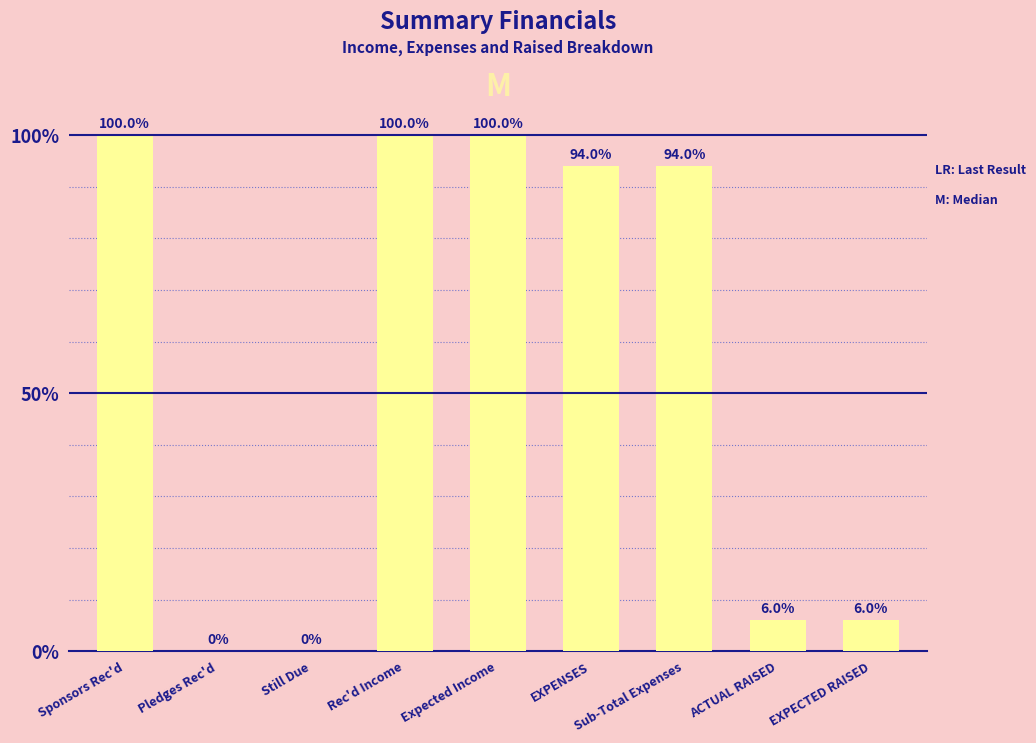

At which category does the chart reach its minimum across all series?

Pledges Rec'd